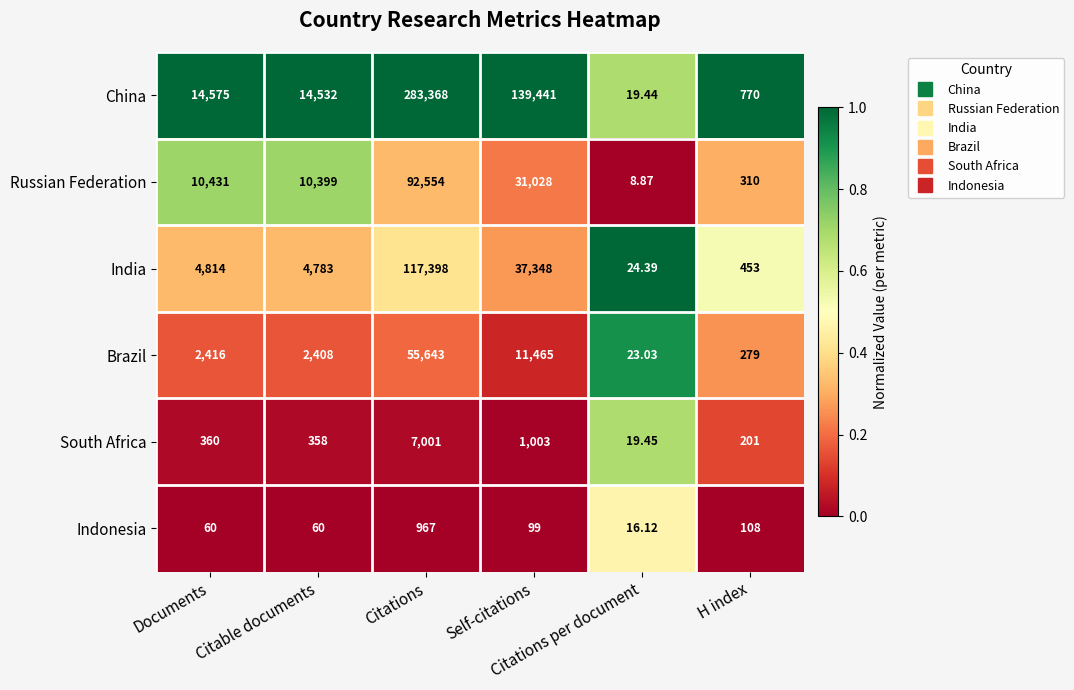

Rank the series by their maximum value, from highest to lowest.

China, India, Russian Federation, Brazil, South Africa, Indonesia